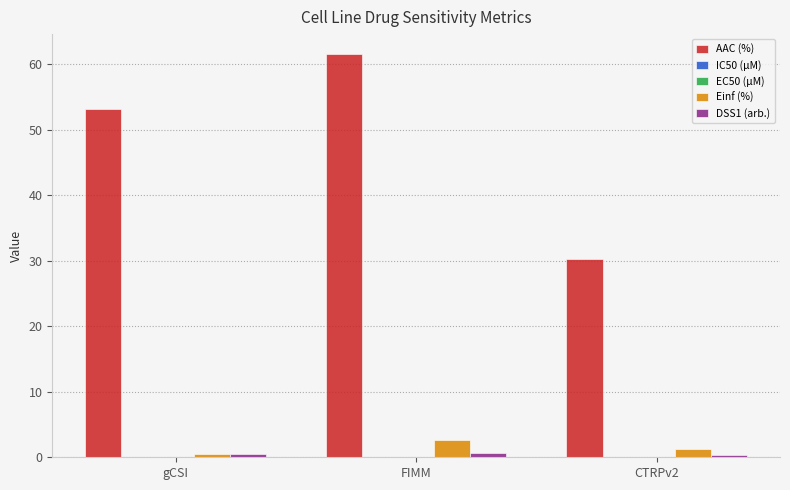

At which label is AAC (%) closest to 45?

gCSI